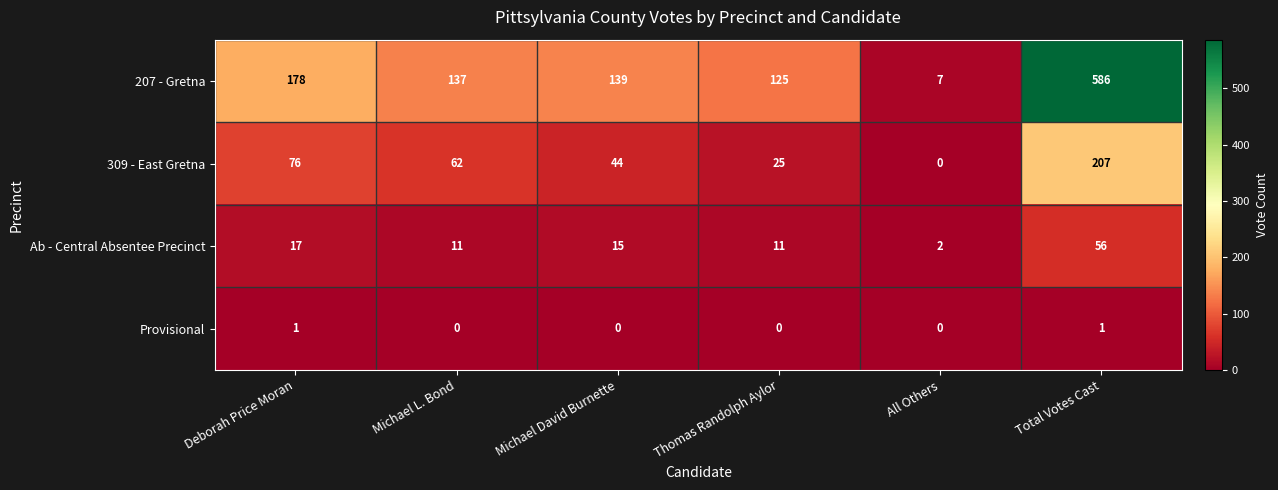

At how many categories does at least one series exceed 37?

5